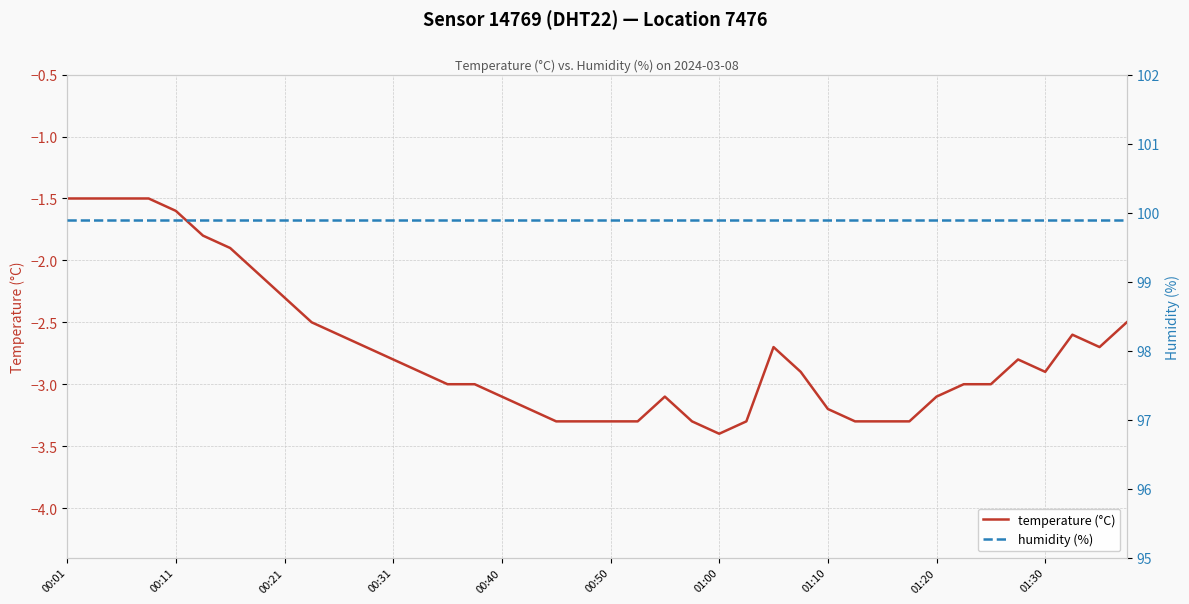

Which series has the largest total across all categories?

humidity (%)